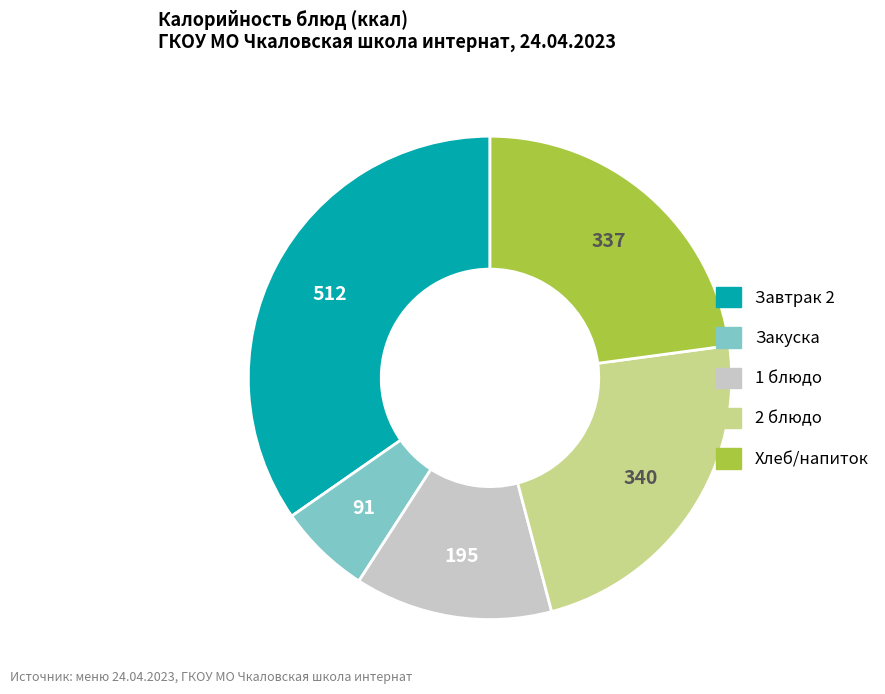

Does any single category account for the majority?

No